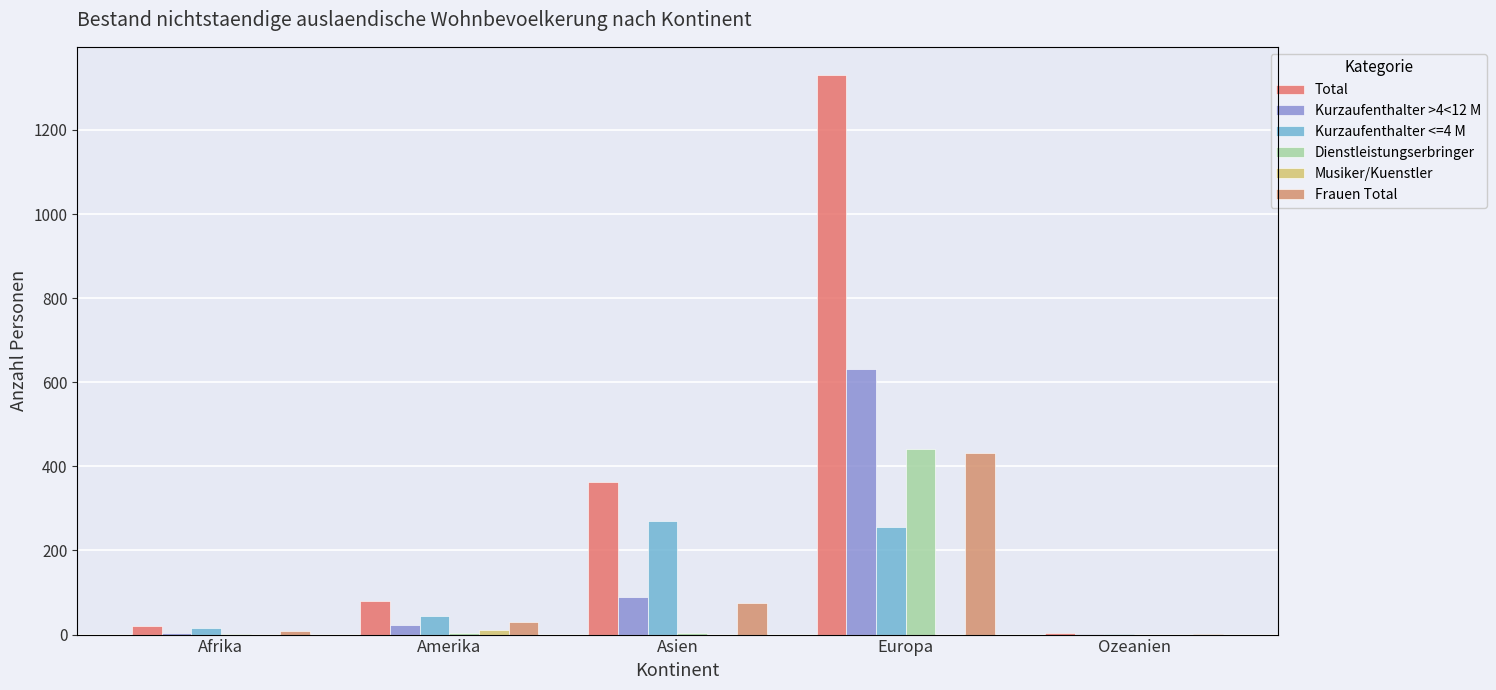

How many groups of bars are there?

5